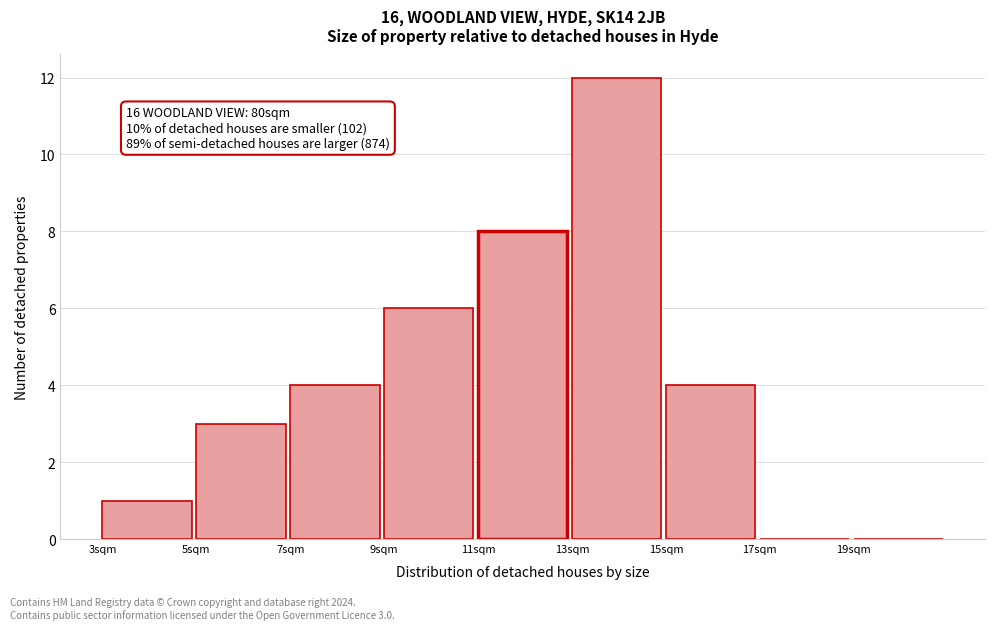

Which range on the x-axis has the tallest bar?

13 to 15